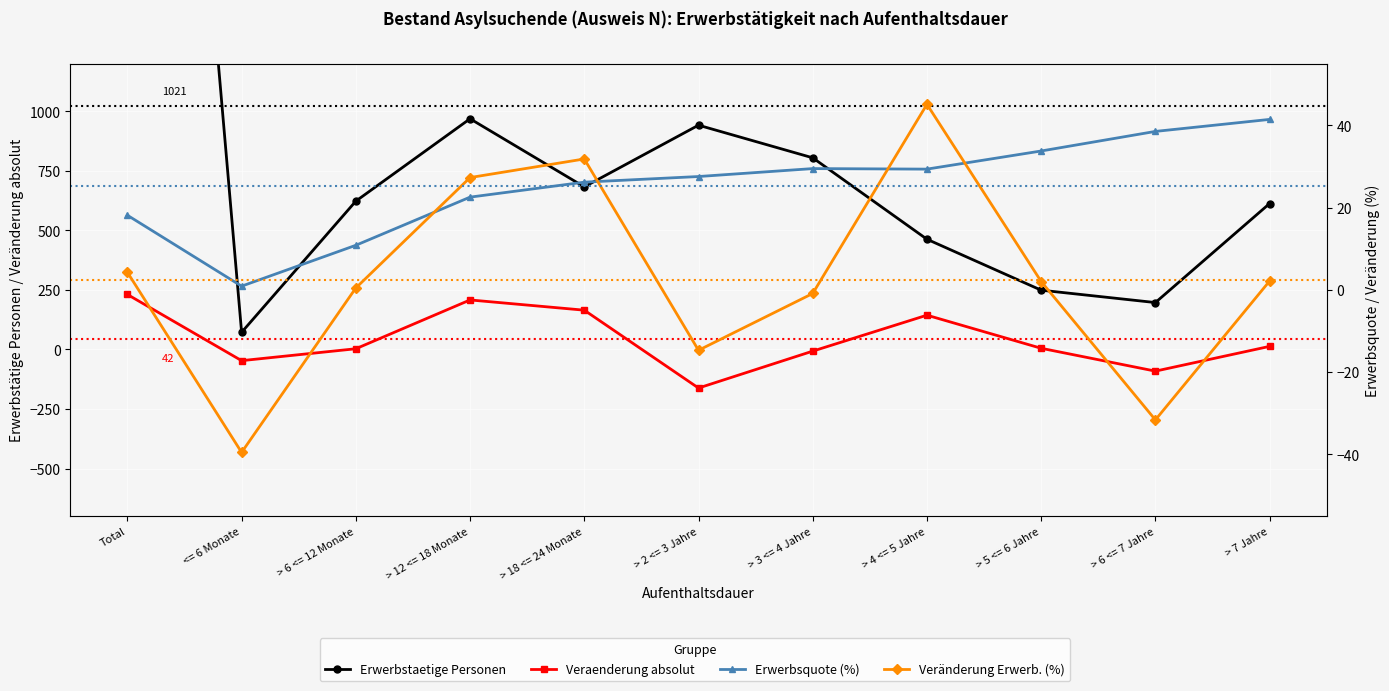

At which category does Veraenderung absolut reach its first local peak?

> 12 <= 18 Monate